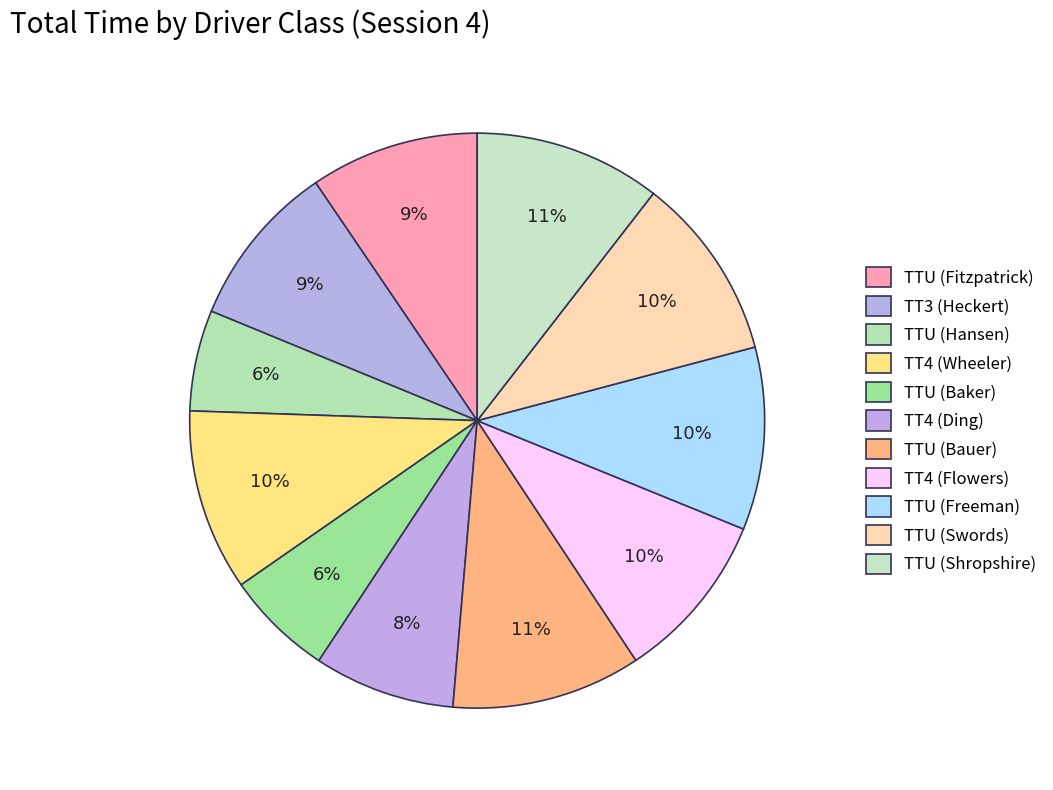

How many slices are in this pie chart?

11